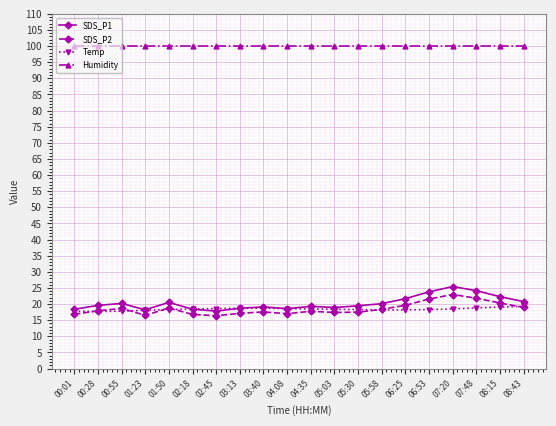

Is it true that SDS_P2 equals 8.4 at 00:55?

False